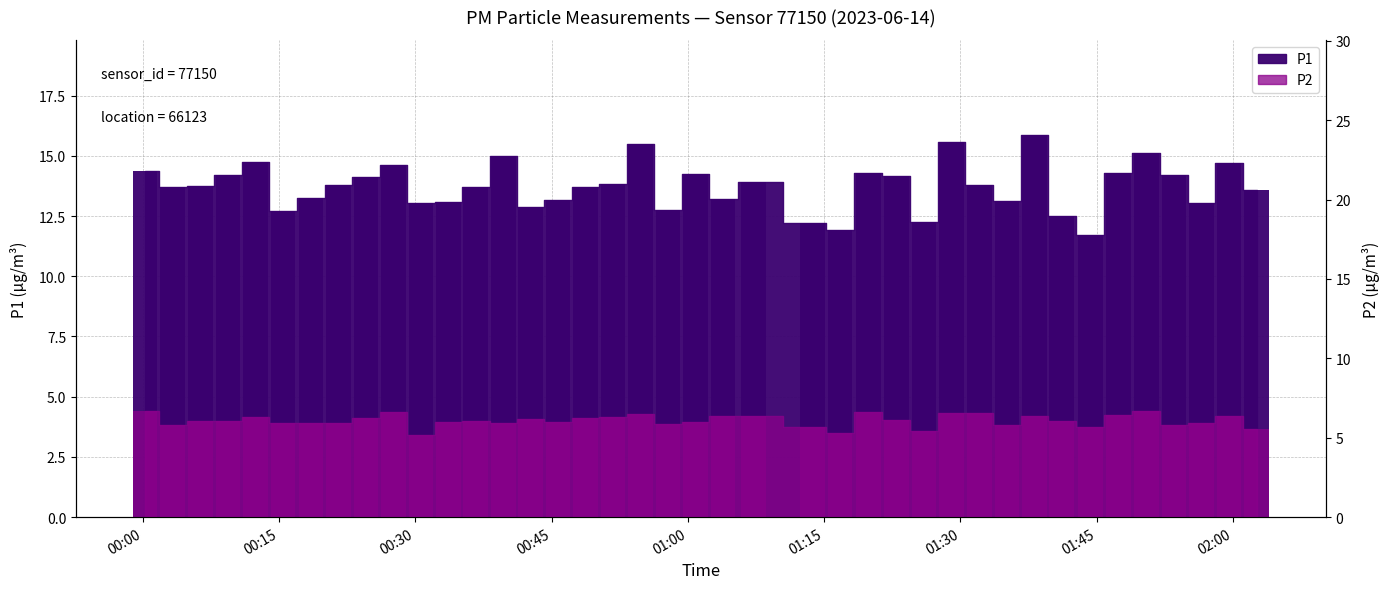

Reading right to left, what are all the values shown in this chart?

P1: 13.6	14.7	13.0	14.2	15.1	14.3	11.7	12.5	15.8	13.1	13.8	15.6	12.3	14.2	14.3	11.9	12.2	13.9	13.2	14.2	12.8	15.5	13.8	13.7	13.2	12.9	15.0	13.7	13.1	13.1	14.6	14.1	13.8	13.2	12.7	14.7	14.2	13.8	13.7	14.3
P2: 5.5	6.4	5.9	5.8	6.7	6.5	5.7	6.0	6.3	5.8	6.6	6.6	5.4	6.1	6.6	5.3	5.7	6.3	6.4	6.0	5.9	6.5	6.3	6.2	6.0	6.2	5.9	6.1	6.0	5.2	6.6	6.3	6.0	5.9	6.0	6.3	6.1	6.0	5.8	6.7